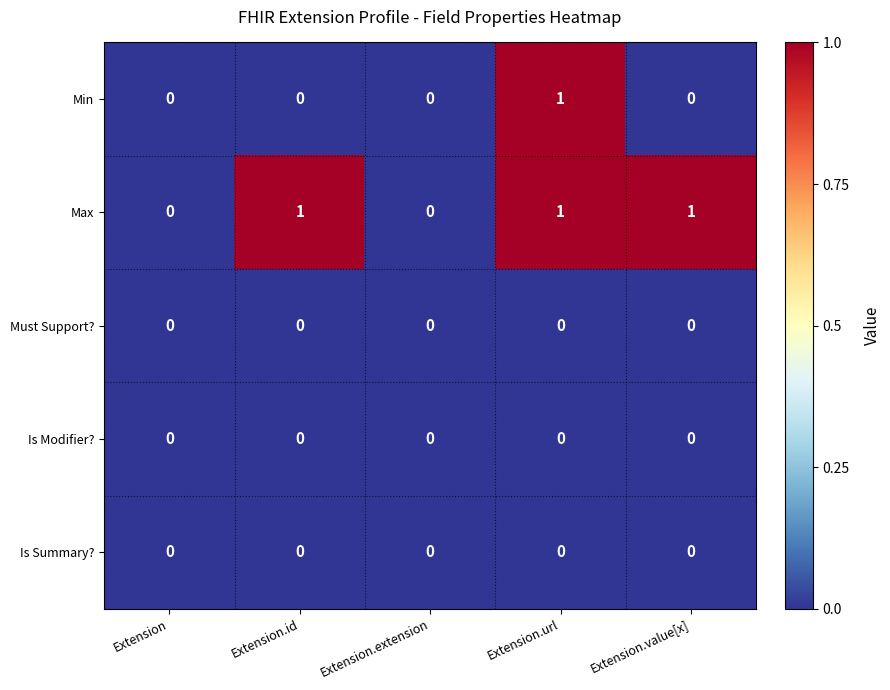

True or false: Max has a value of 0 at Extension.url.

False